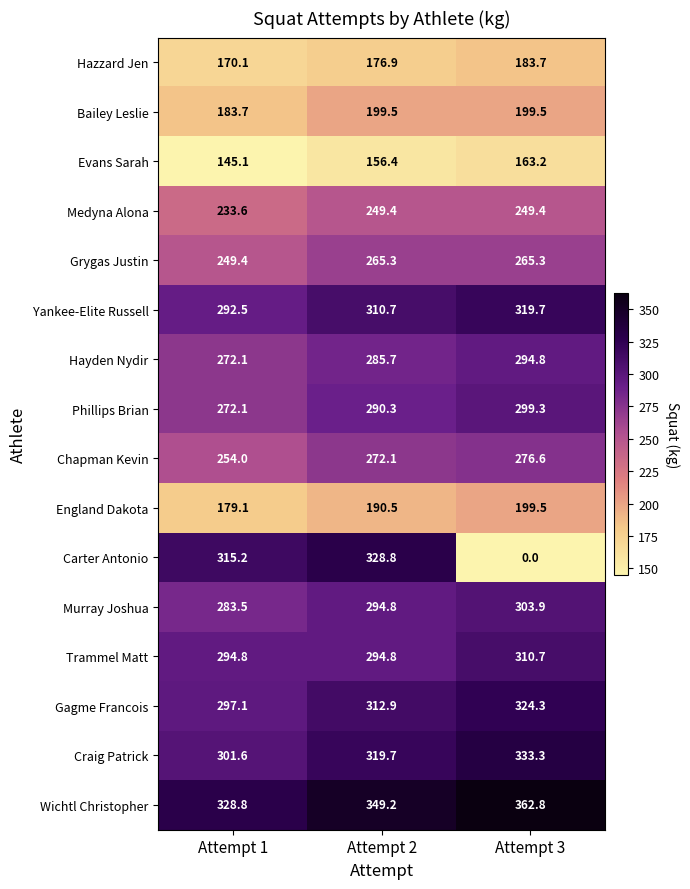

At how many categories does at least one series exceed 173?

3